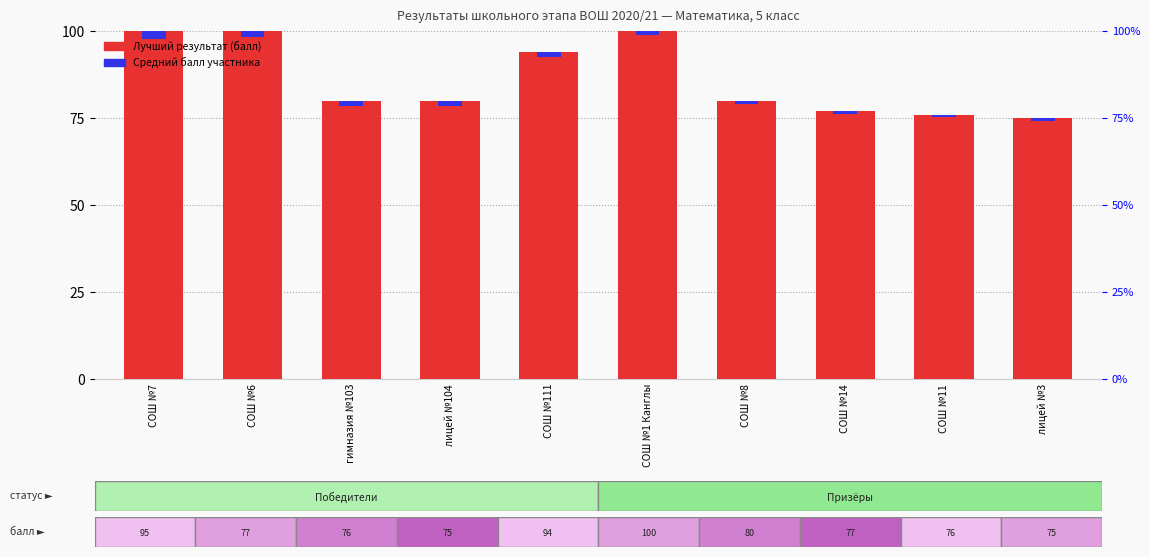

At which category is the sum across all series the highest?

СОШ №7